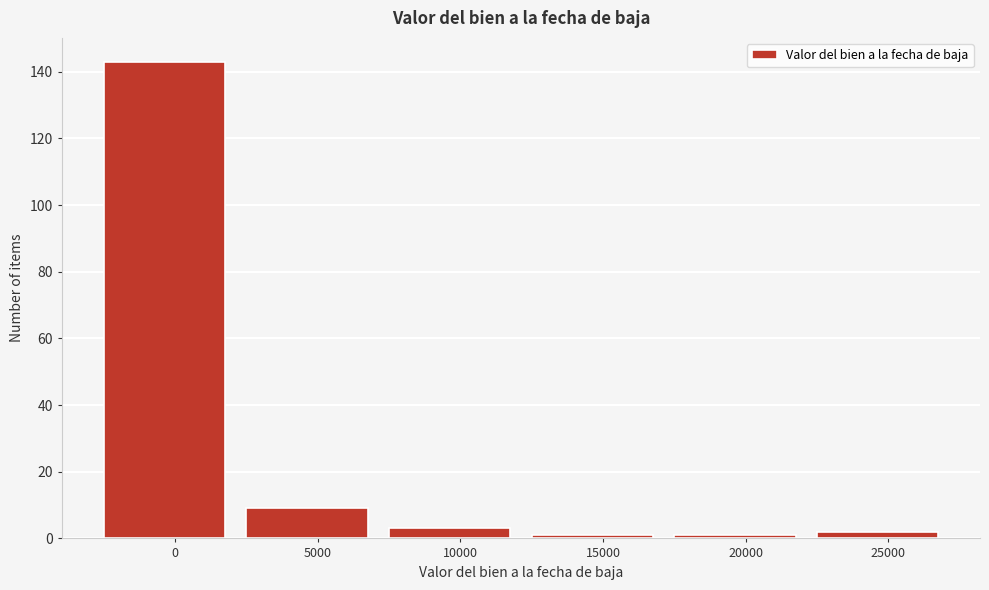

Reading right to left, what are all the values shown in this chart?

25000=2	20000=1	15000=1	10000=3	5000=9	0=143